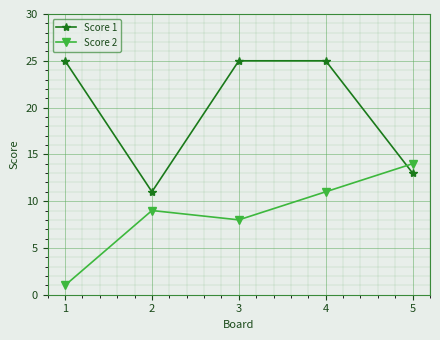

What are all the series names shown in the legend?

Score 1, Score 2